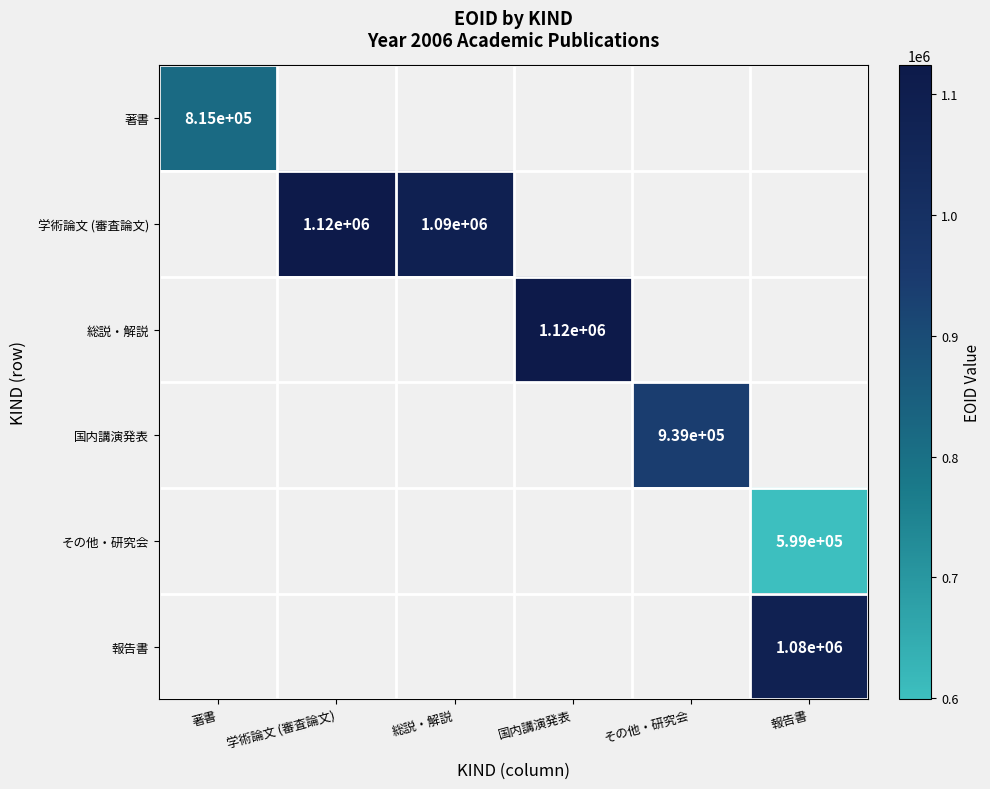

The 報告書 series shows 1080000 at 報告書. True or false?

True